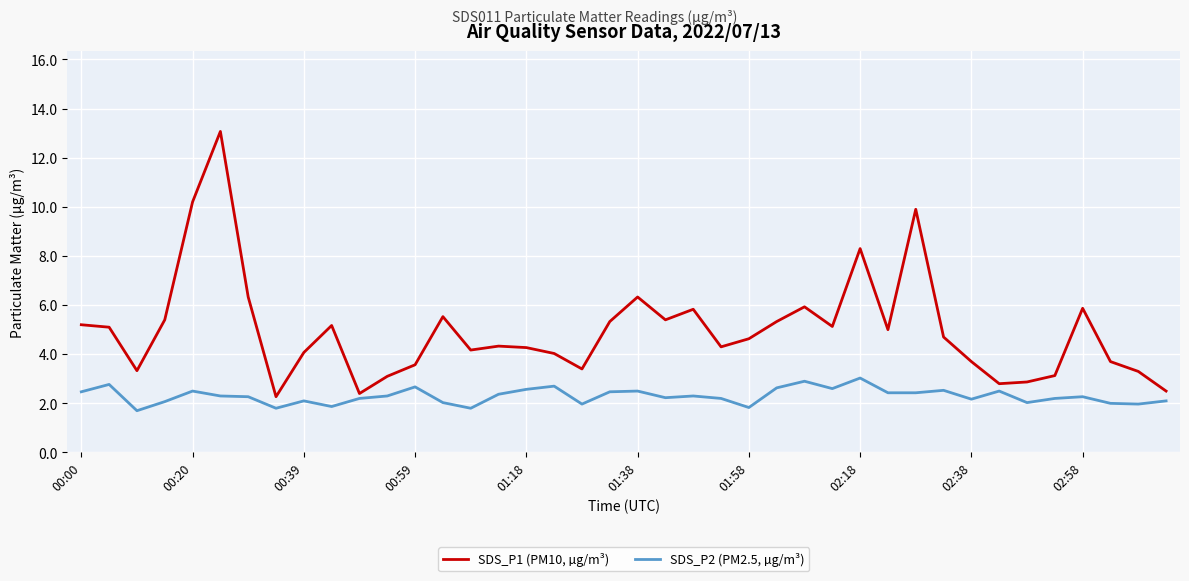

Which series has the widest spread of values?

SDS_P1 (PM10, µg/m³)